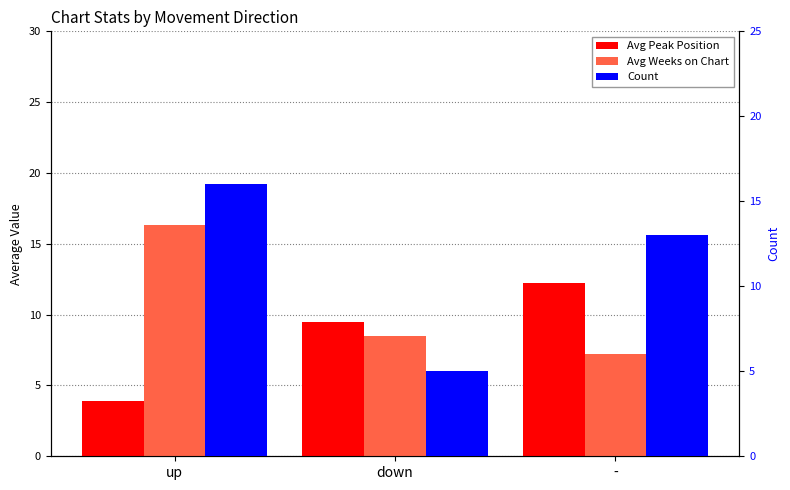

At which label does Avg Peak Position reach its minimum?

up